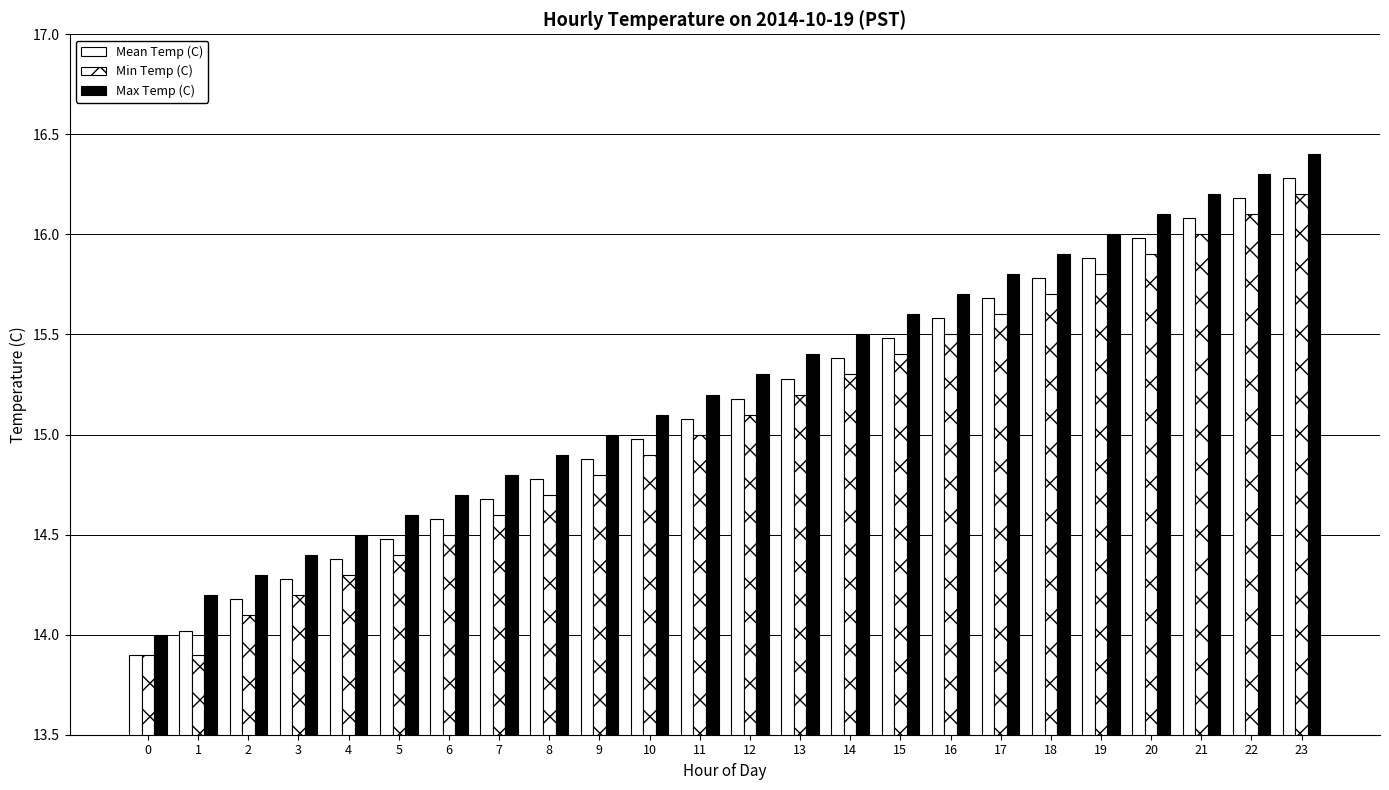

How many bars are there in each group?

3